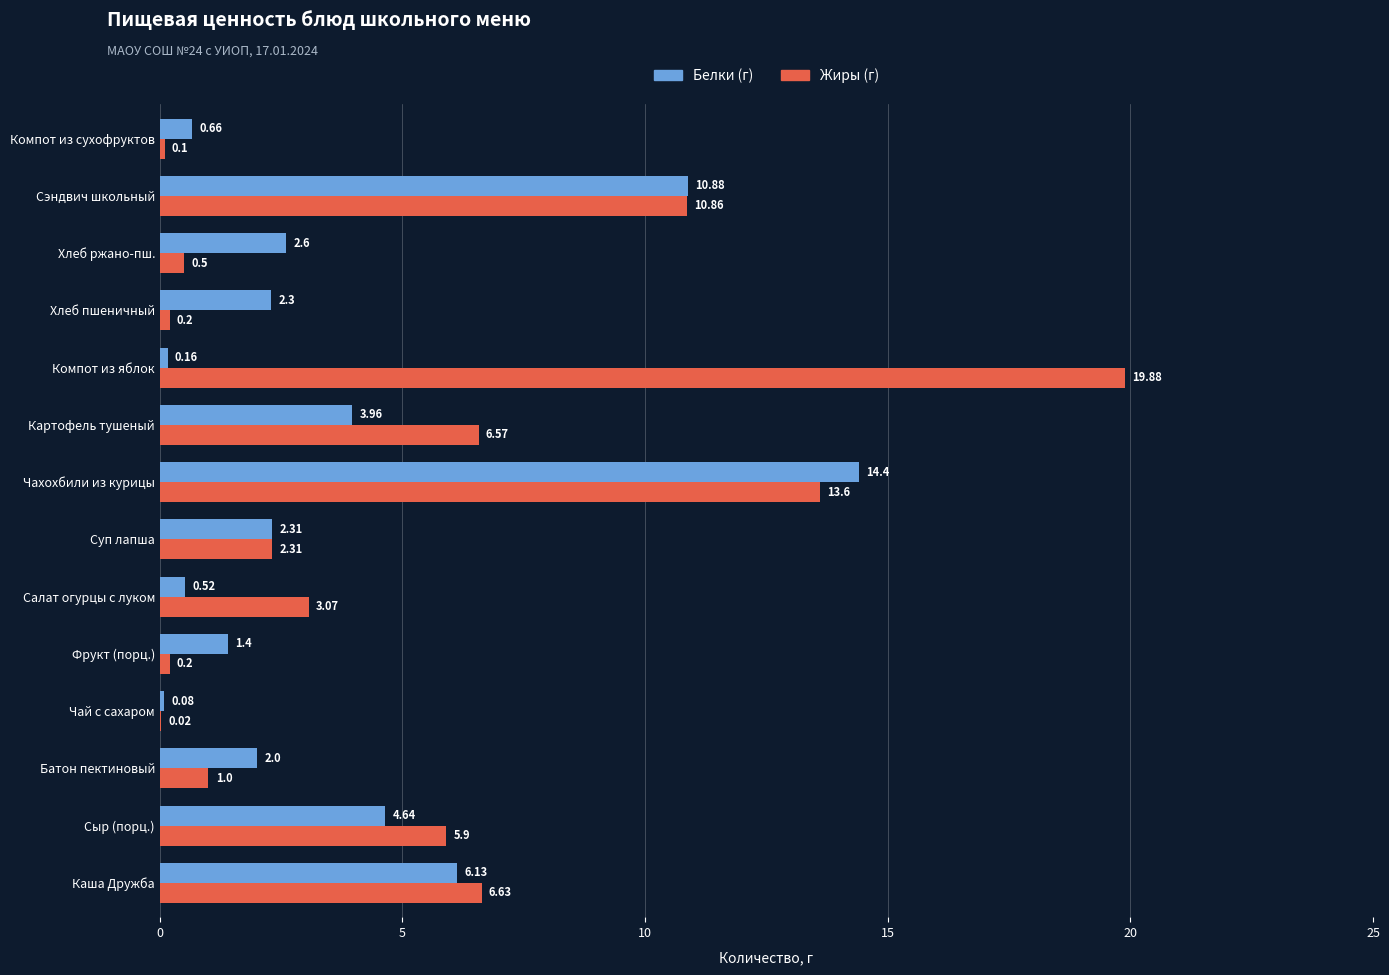

At which category does the chart reach its peak across all series?

Компот из яблок